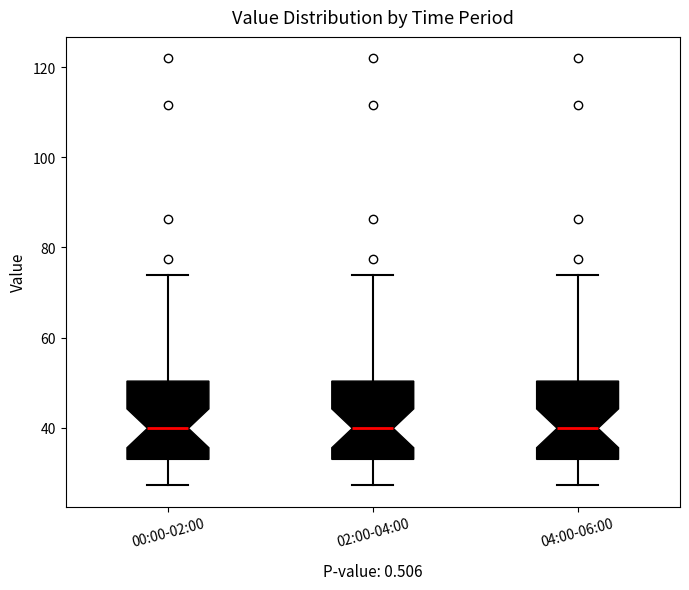

Reading left to right, transcribe this box plot: for each box, give where its median line is, the range the box spans, and where its two whiskers end, as read against the y-axis. The values are not printed on the chart, so give them approximately, as read against the axis.

00:00-02:00: median 40, box 34 to 50, whiskers 28 to 74
02:00-04:00: median 40, box 34 to 50, whiskers 28 to 74
04:00-06:00: median 40, box 34 to 50, whiskers 28 to 74